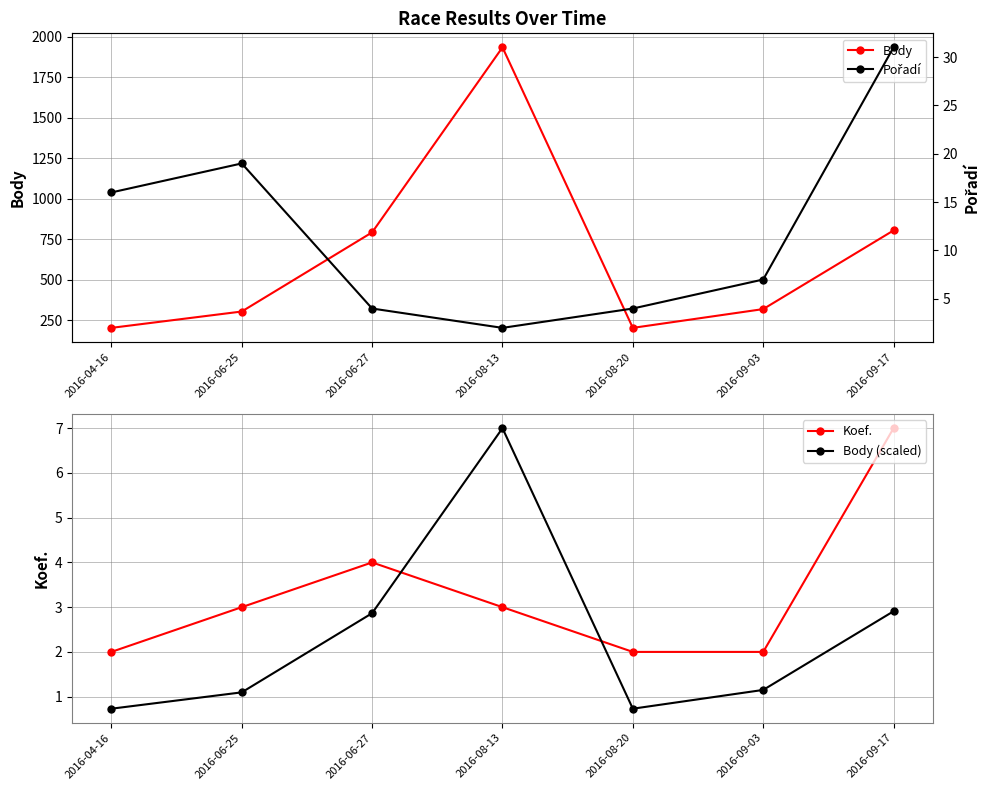

Is the value of Pořadí at 2016-06-25 greater than the value of Body (scaled) at 2016-06-27?

Yes